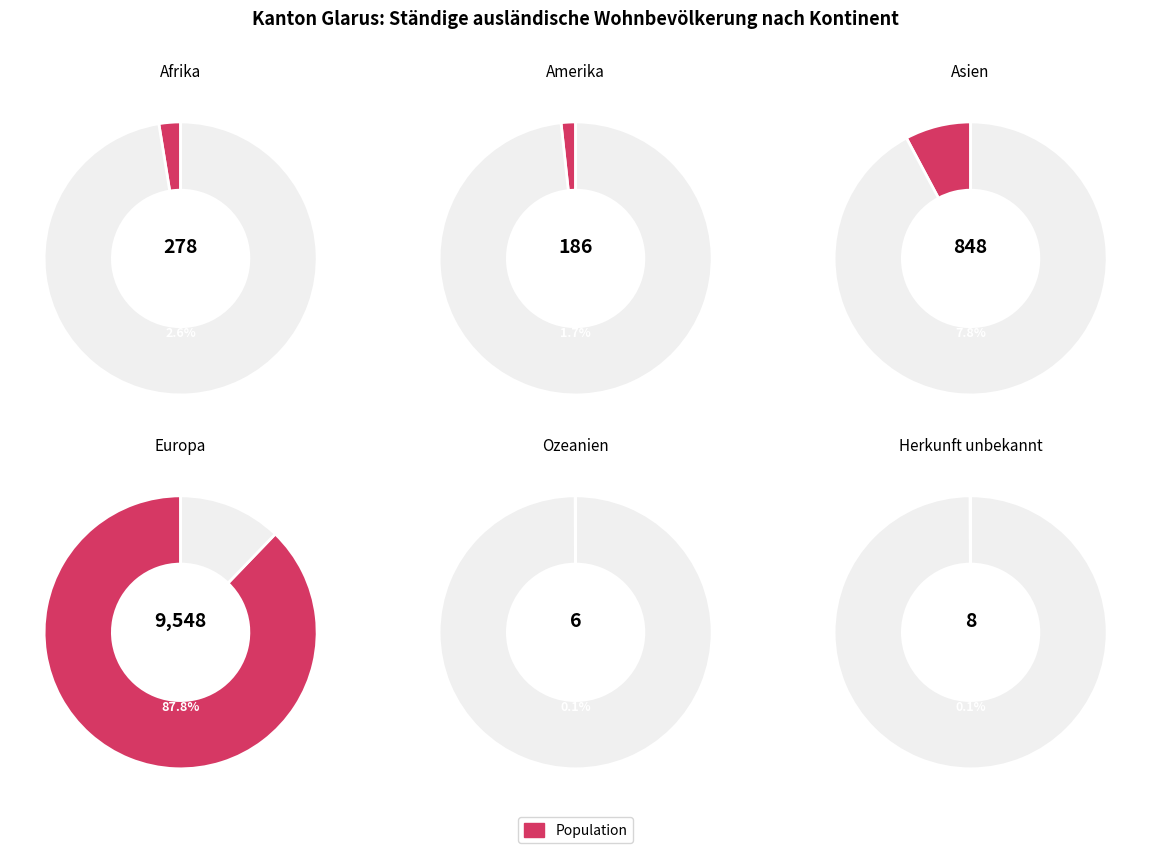

Which slice is the smallest?

Ozeanien